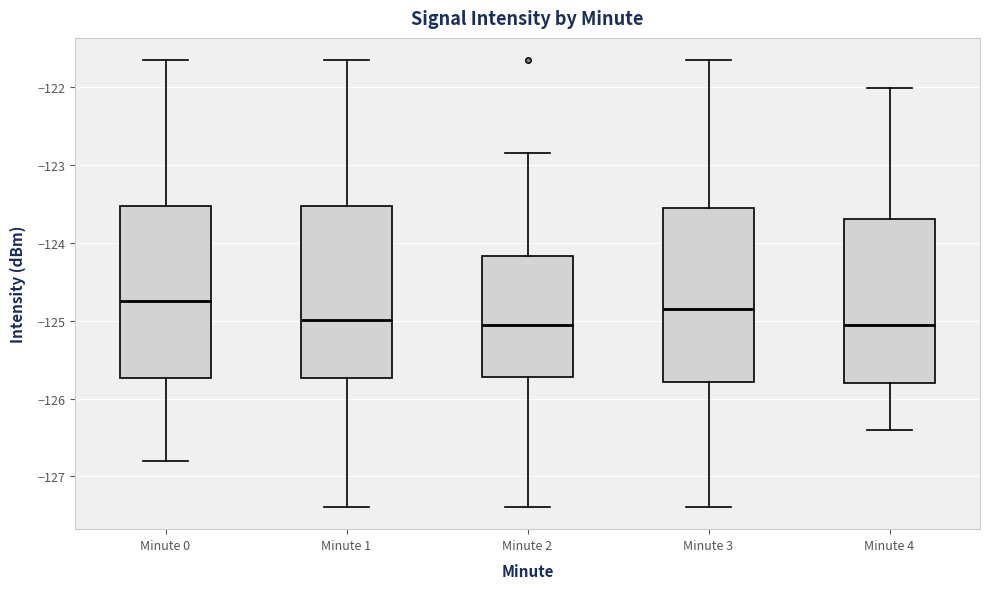

Which box has the highest median line?

Minute 0